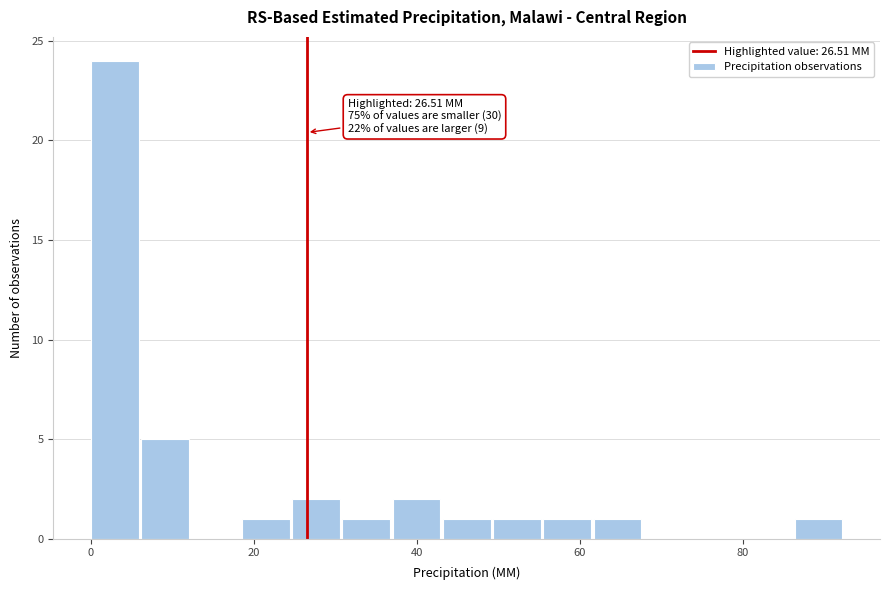

Around what value on the x-axis is the tallest bar? Give the approximate position of its centre, as read against the axis.

2